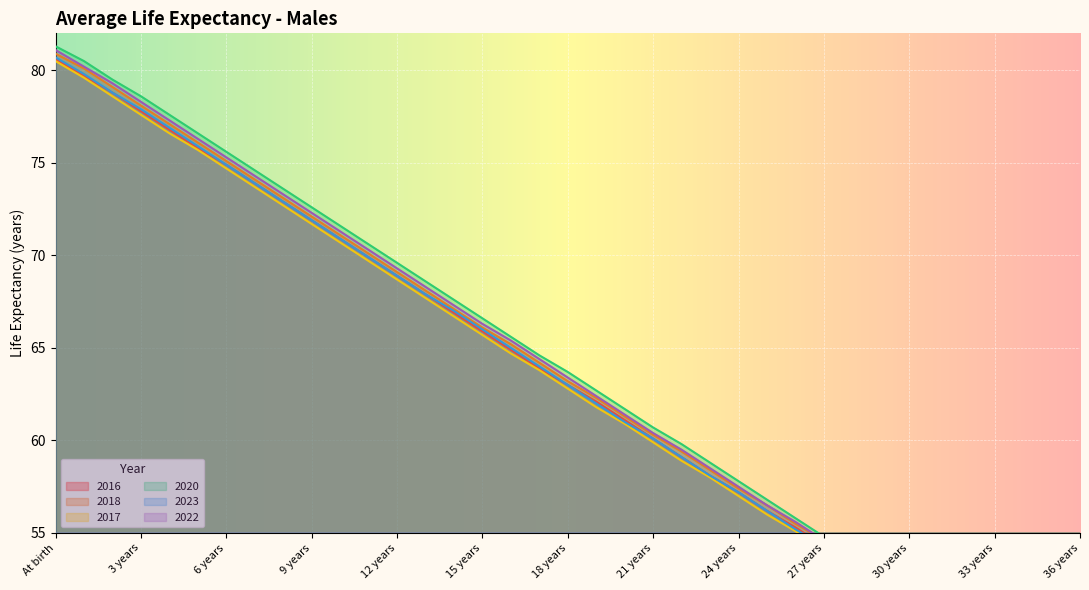

Is the value of 2022 at 17 years greater than the value of 2017 at 27 years?

Yes